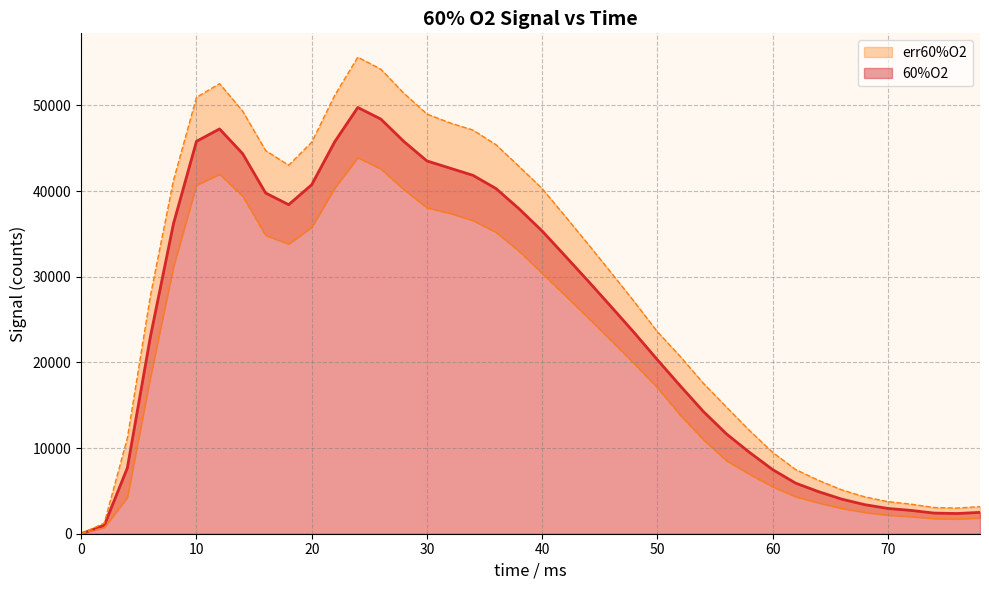

What is the difference between the second highest and second lowest values?

47411.2